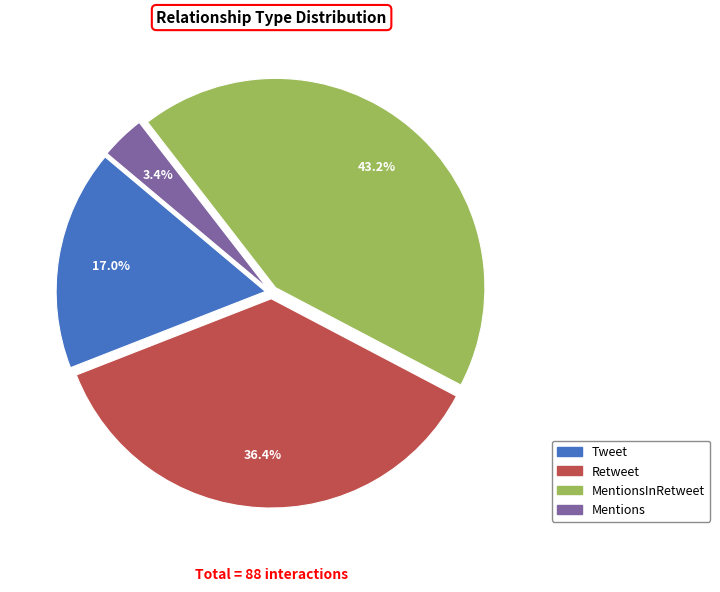

Does any single category account for the majority?

No